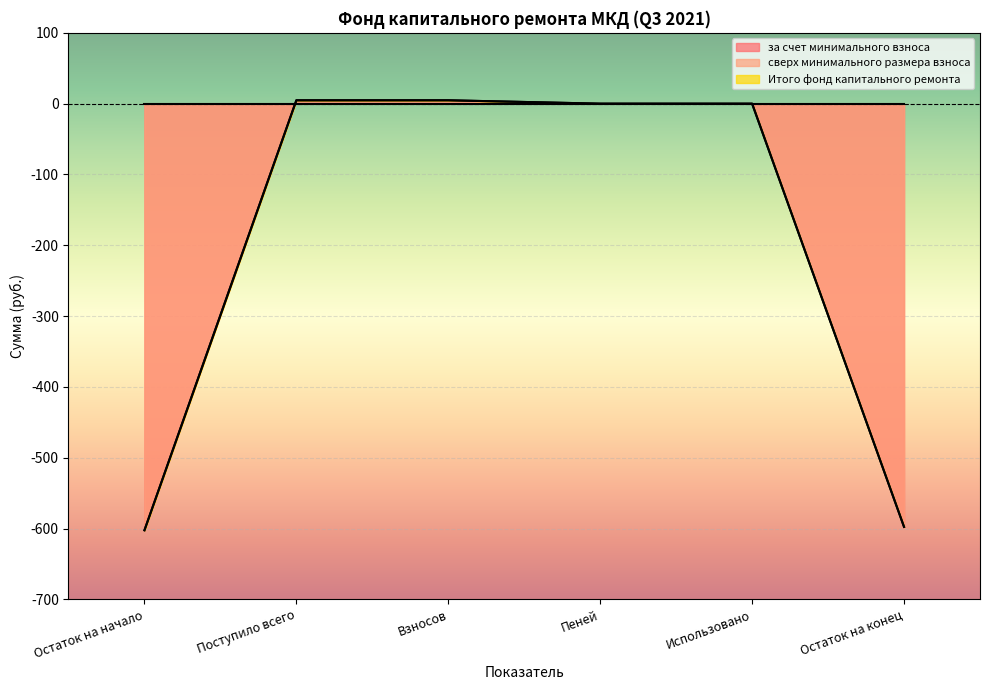

At which label does за счет минимального взноса reach its peak?

Поступило всего